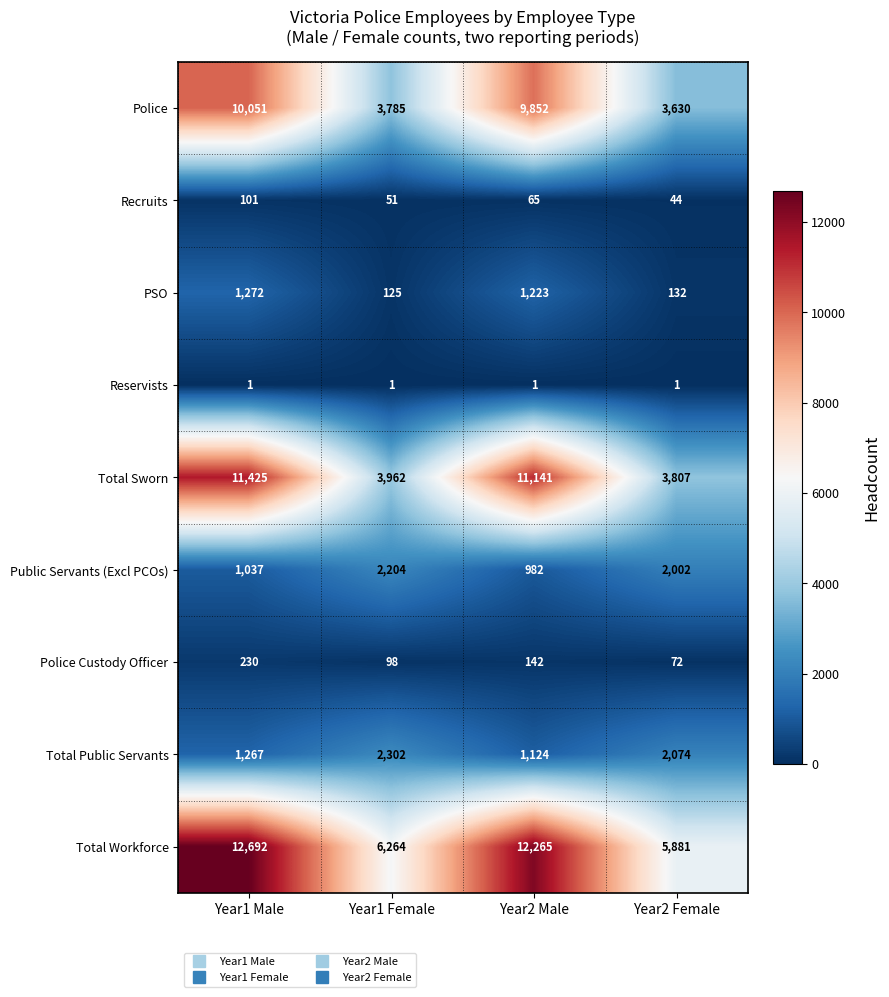

What is the minimum value shown in the chart?

1